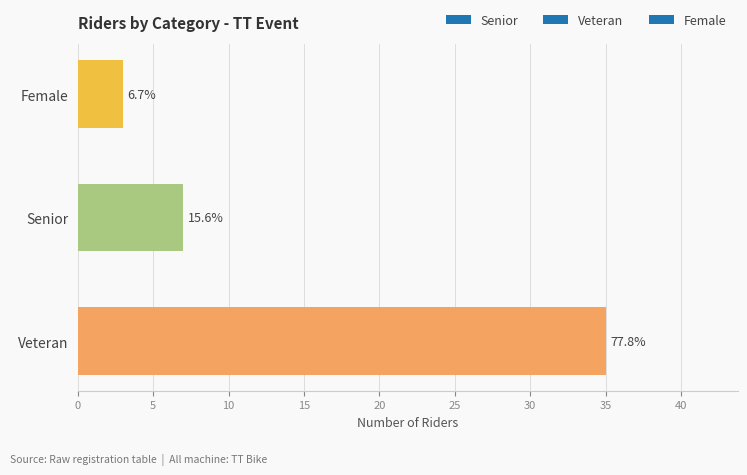

Rank the categories by value from lowest to highest.

Female, Senior, Veteran